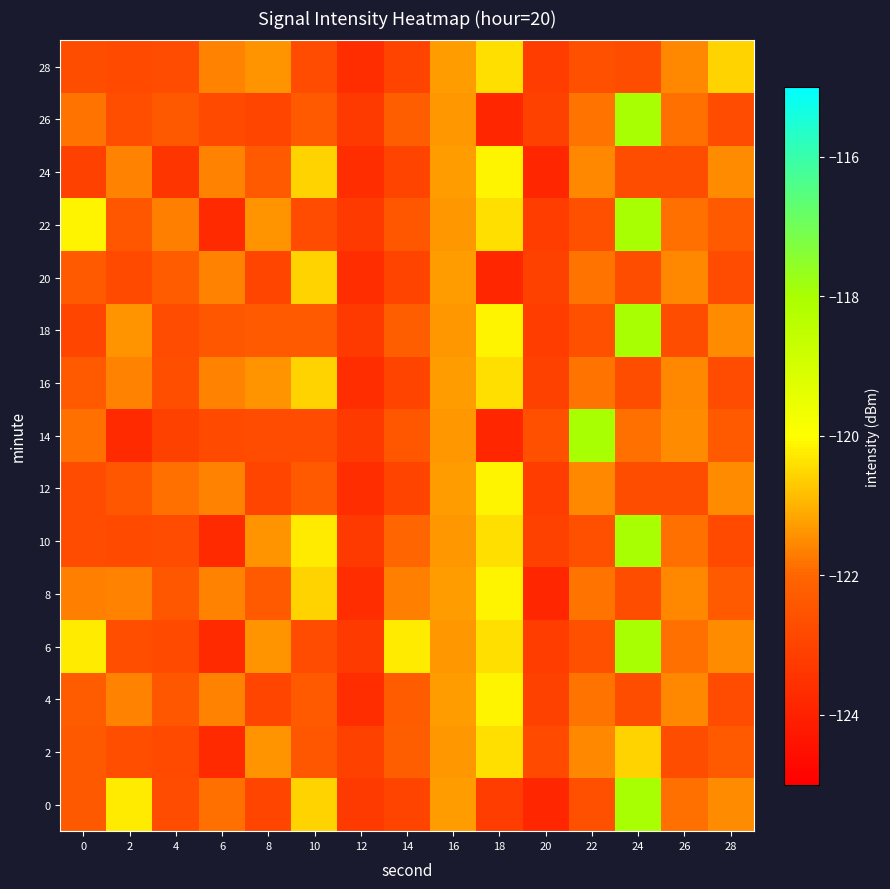

How many series are shown in this chart?

15